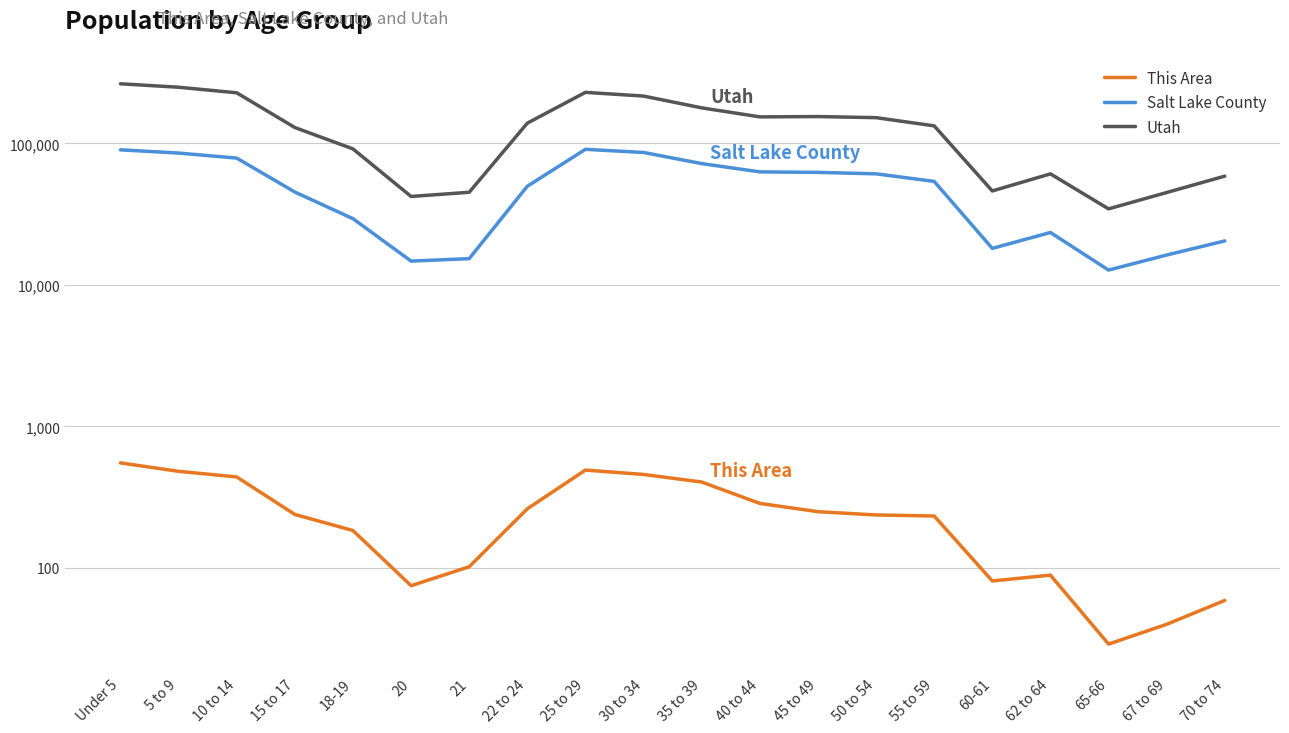

List the labels in order of Salt Lake County value, largest first.

25 to 29, Under 5, 30 to 34, 5 to 9, 10 to 14, 35 to 39, 40 to 44, 45 to 49, 50 to 54, 55 to 59, 22 to 24, 15 to 17, 18-19, 62 to 64, 70 to 74, 60-61, 67 to 69, 21, 20, 65-66